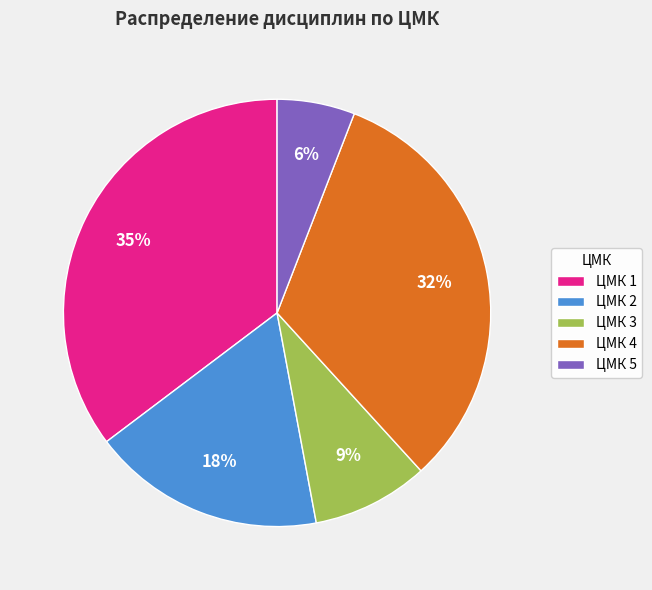

Is ЦМК 3 the majority of the pie?

No